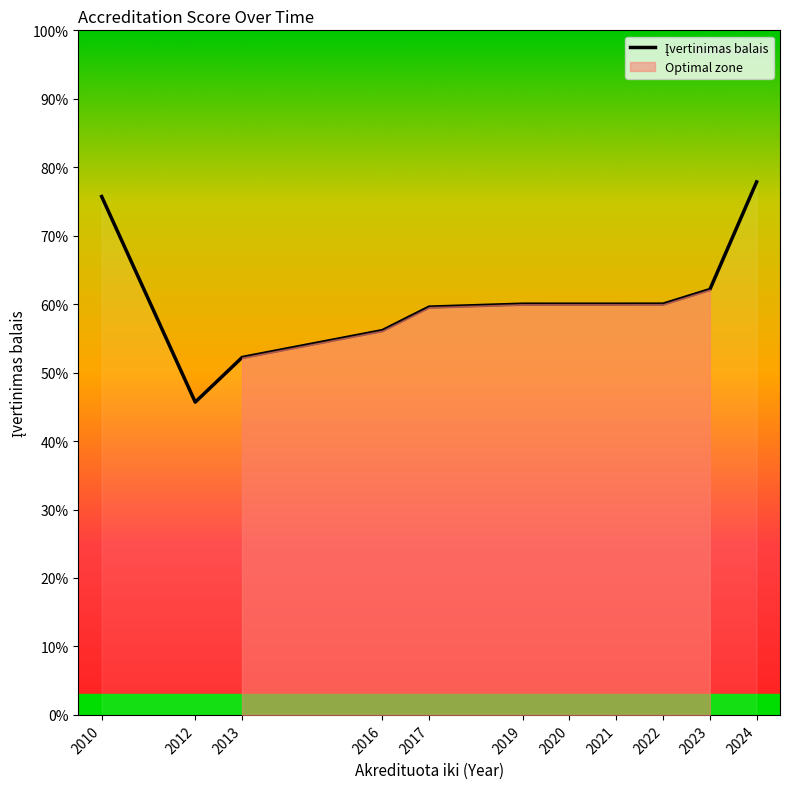

How many points are lower than both their immediate neighbors (excluding endpoints)?

1